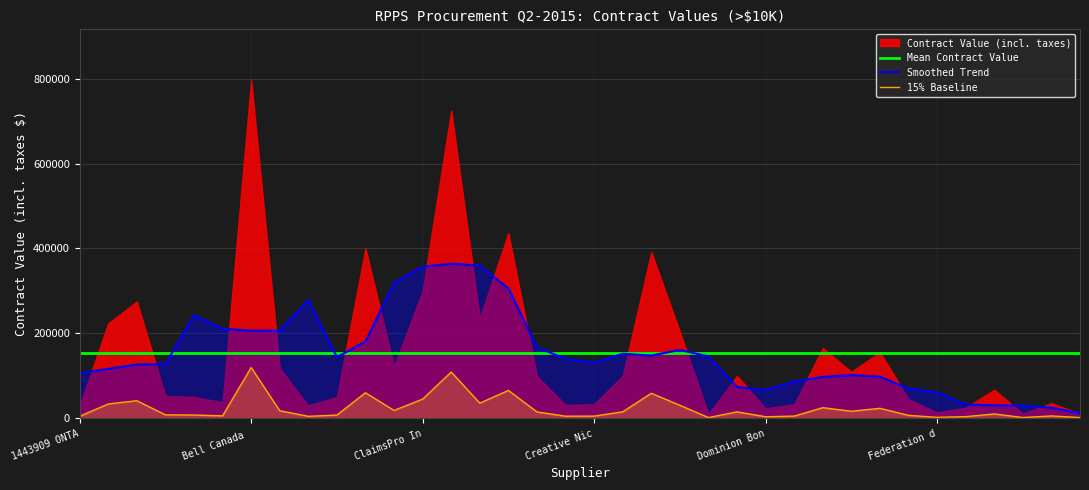

What is the value of the Mean Contract Value point at the 8th from the left?

154020.9